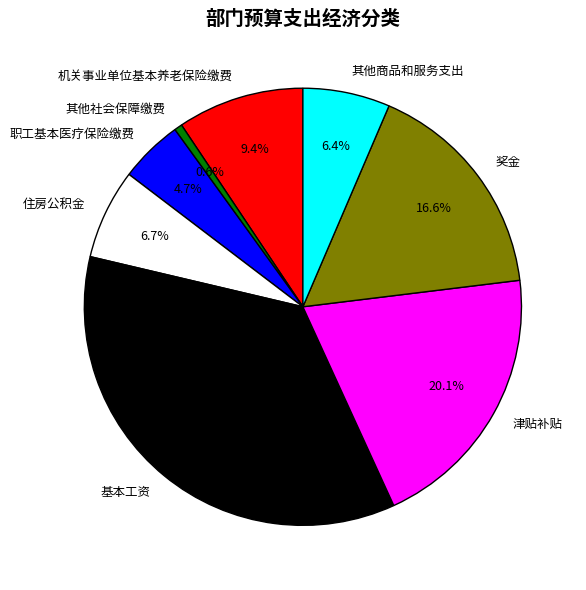

Between 其他社会保障缴费 and 其他商品和服务支出, which is larger?

其他商品和服务支出